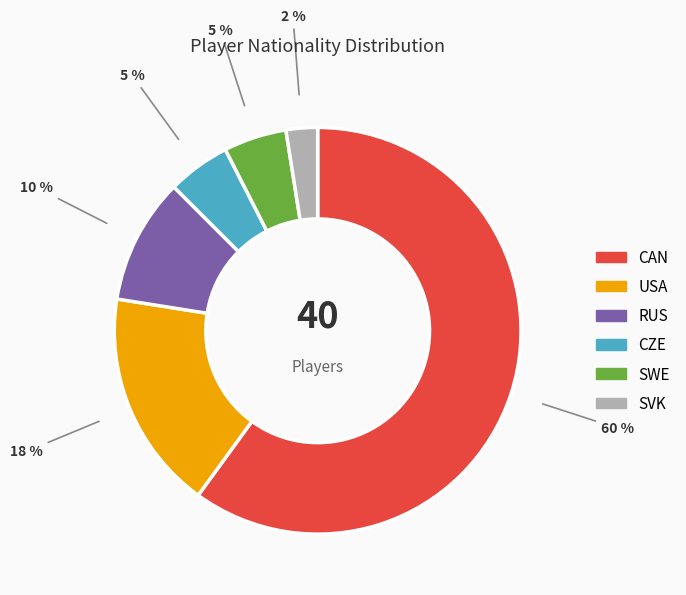

Count the number of slices in the pie.

6